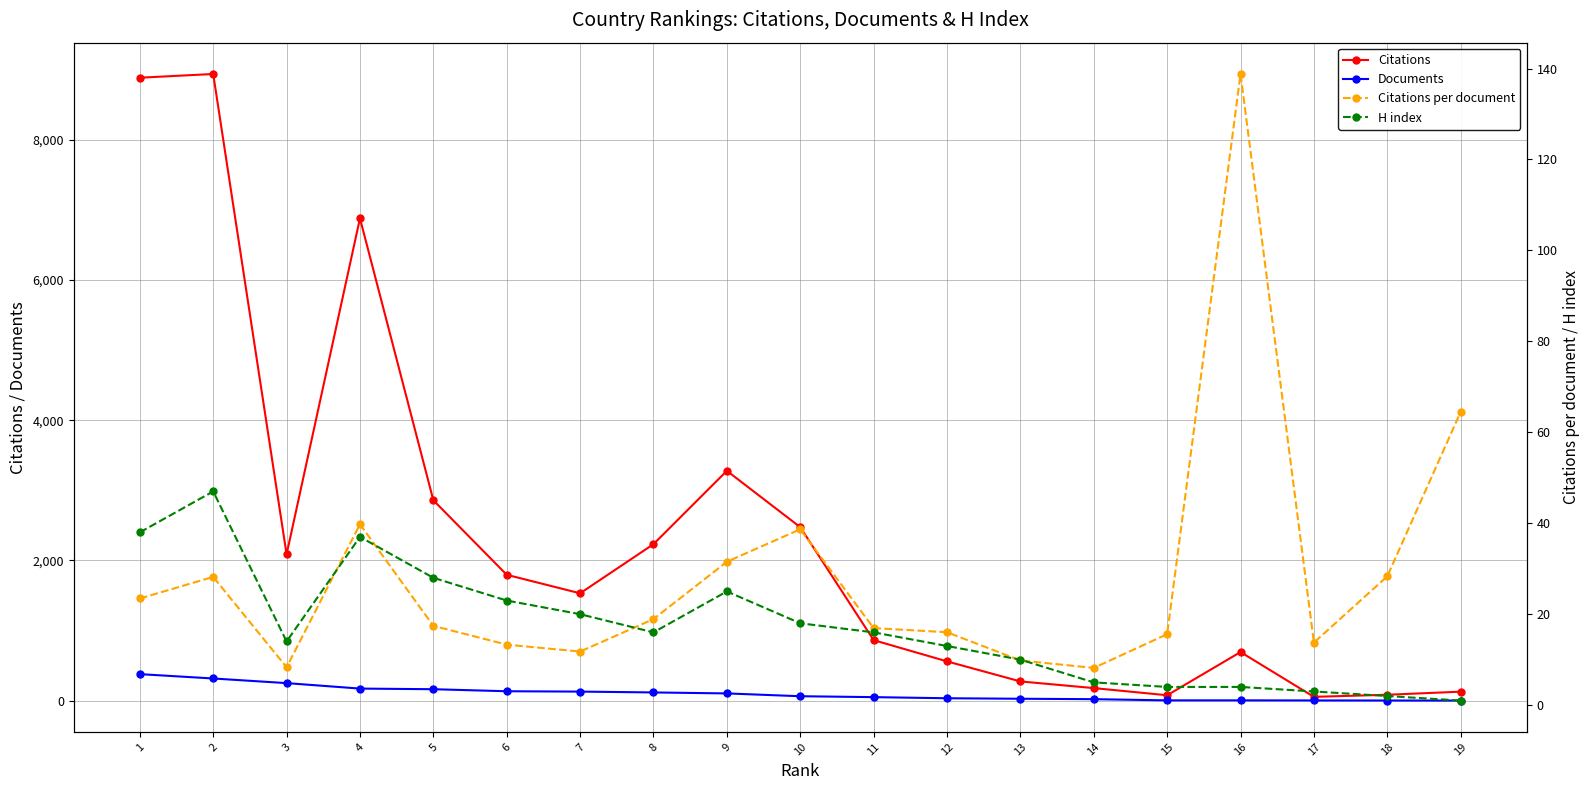

Is the value of H index at 3 greater than the value of Documents at 17?

Yes